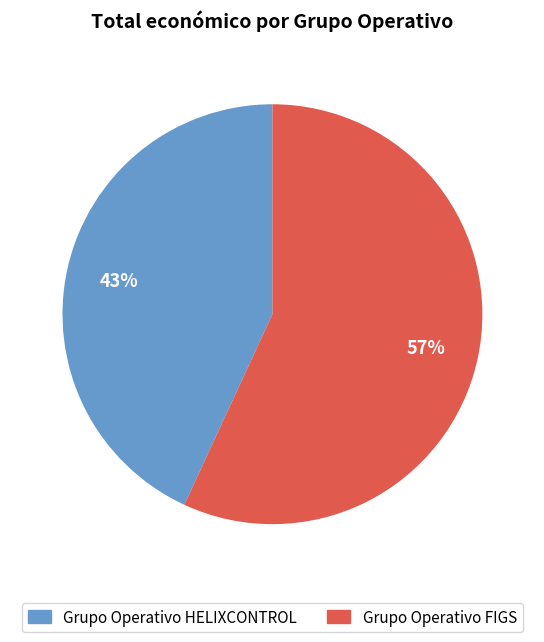

Count the number of slices in the pie.

2